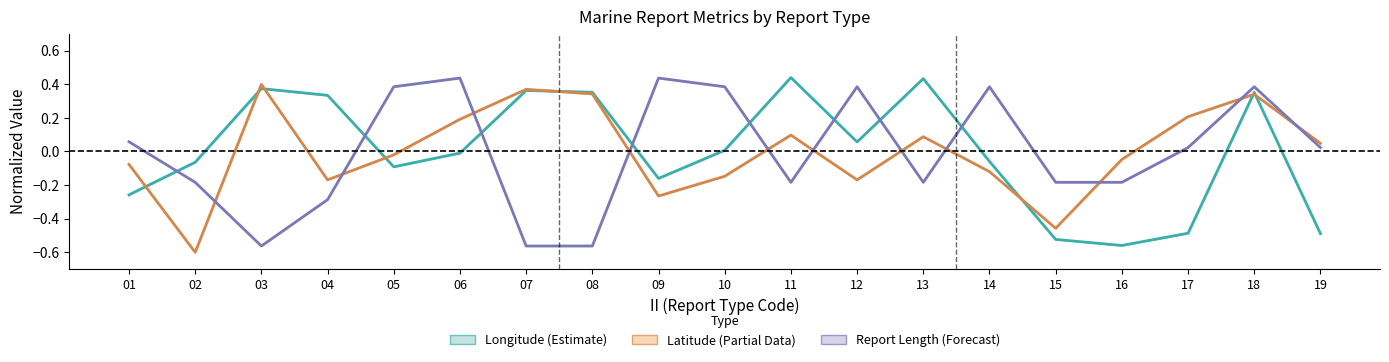

List the series in order of their overall mean, lowest first.

Report Length (Forecast), Longitude (Estimate), Latitude (Partial Data)